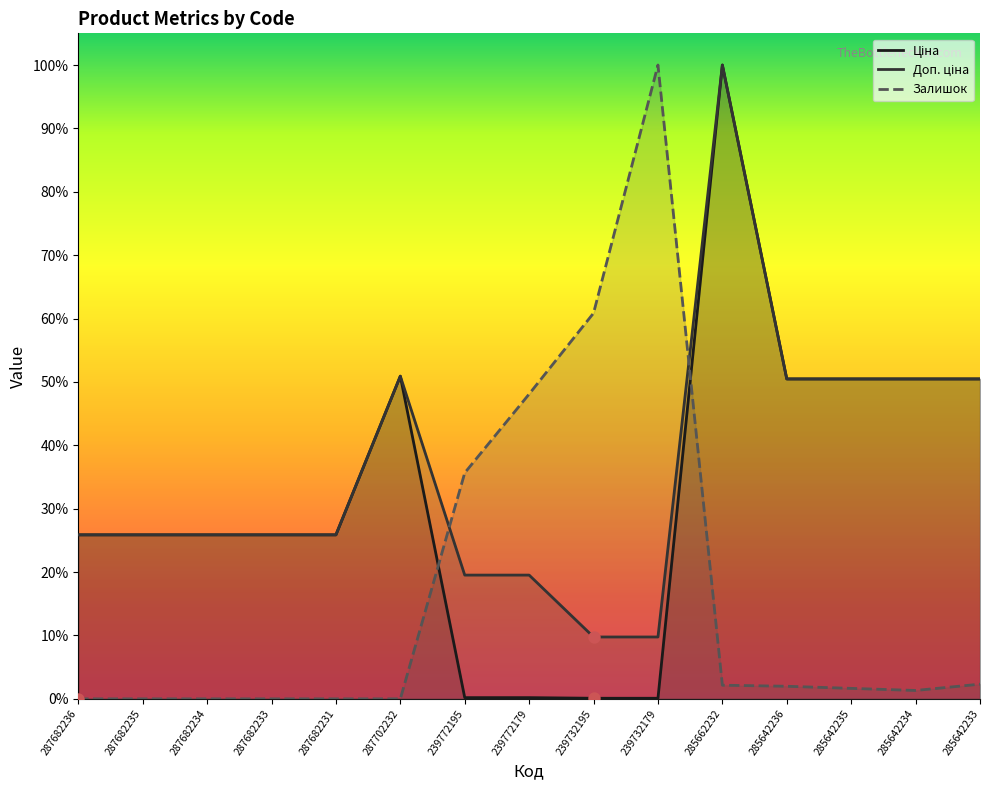

Which series contains the lowest Y value?

Залишок